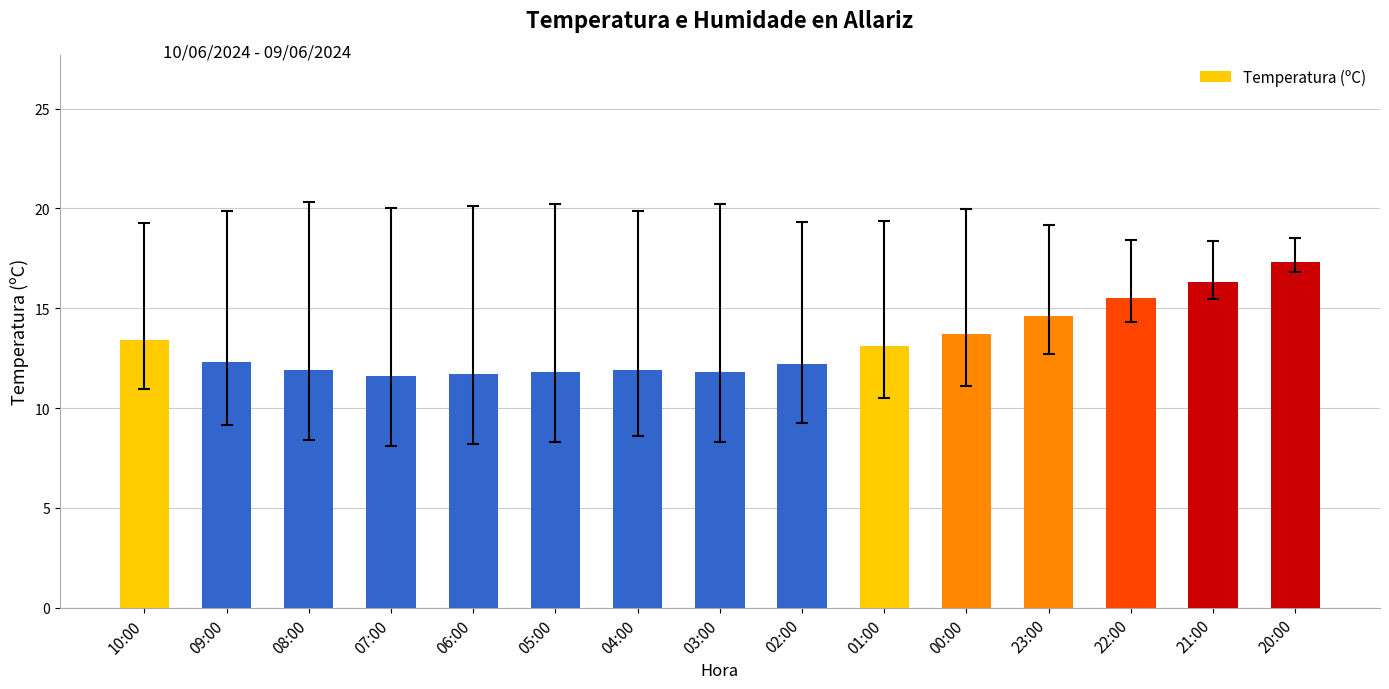

What is the change in value from 09:00 to 21:00?

+4.0